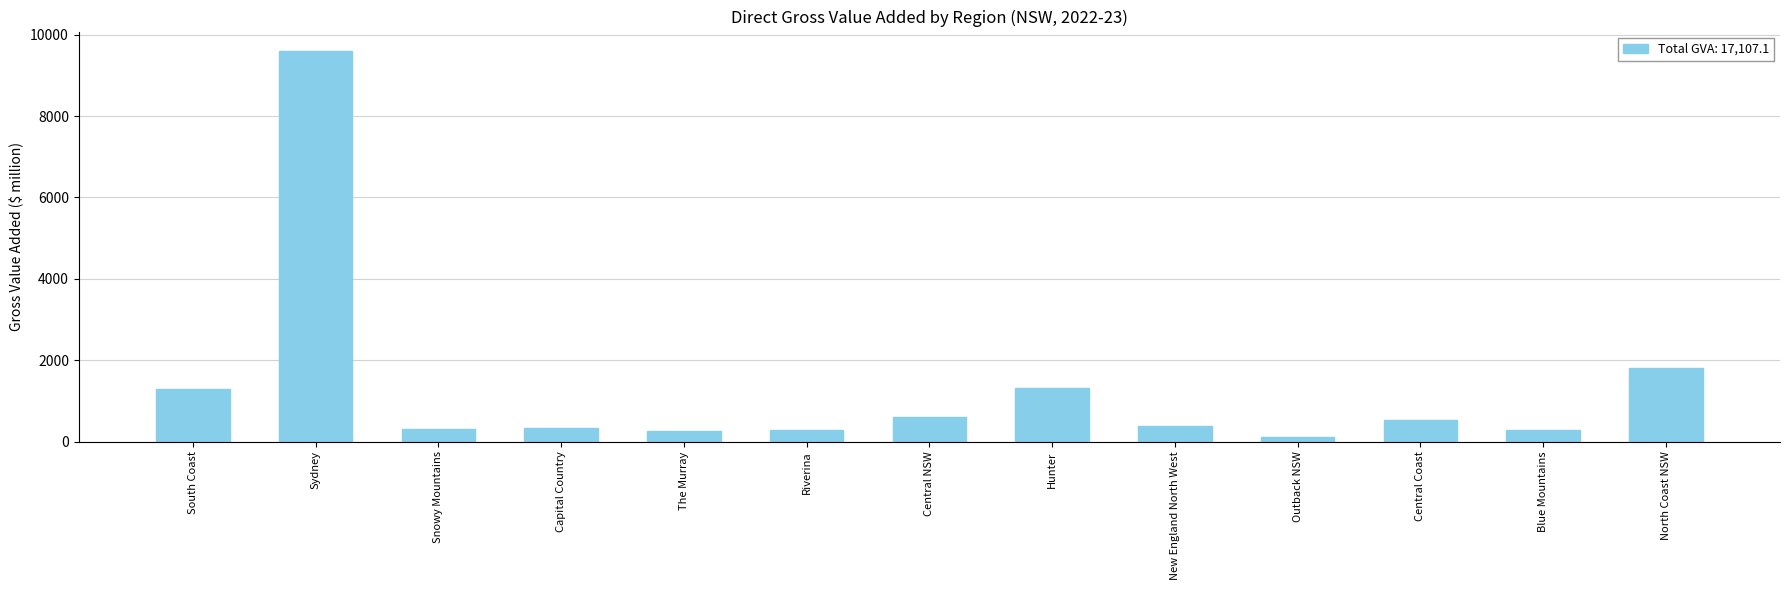

What is the average value?

1315.9